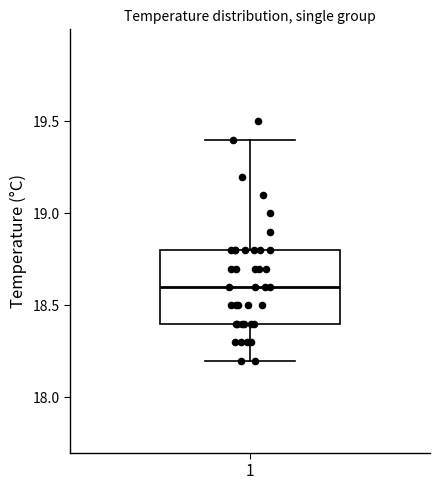

Where is the lower edge of the box at x = 1 on the y-axis? The values are not printed on the chart, so give them approximately, as read against the axis.

18.4